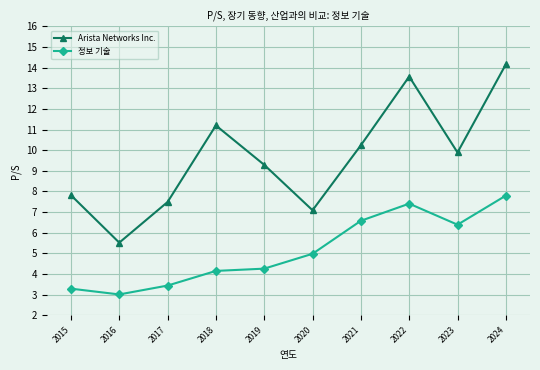

What is the difference between the highest and lowest values at 2024?

6.4